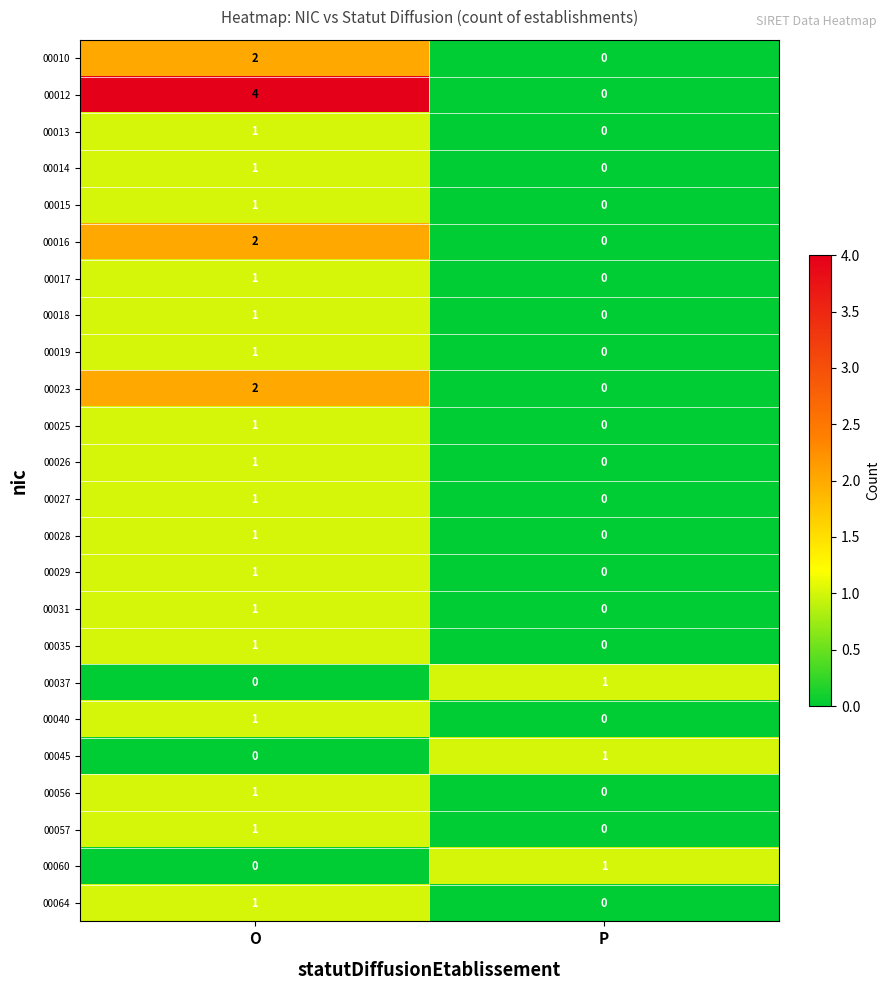

At how many categories does at least one series exceed 3?

1